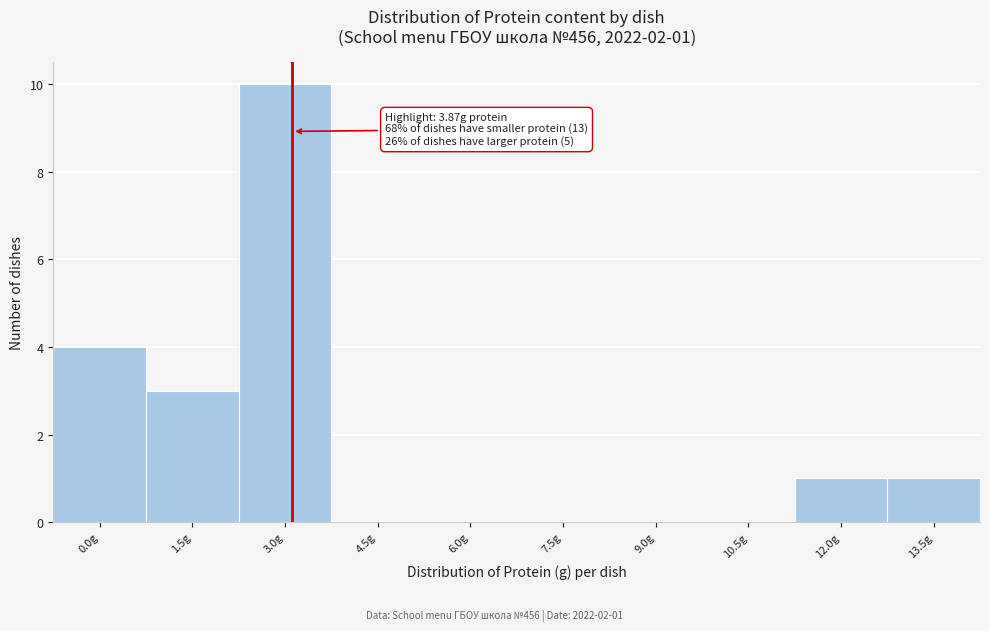

Reading left to right, what are all the values shown in this chart?

0.0g=4	1.5g=3	3.0g=10	4.5g=0	6.0g=0	7.5g=0	9.0g=0	10.5g=0	12.0g=1	13.5g=1